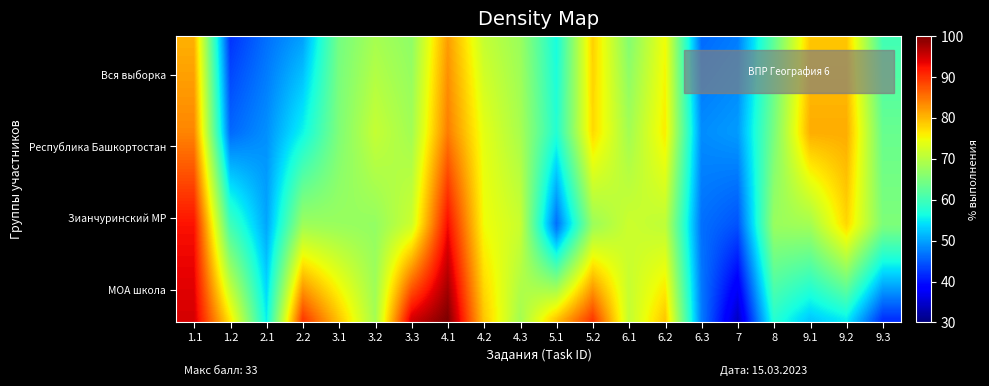

What is the smallest value displayed?

34.2